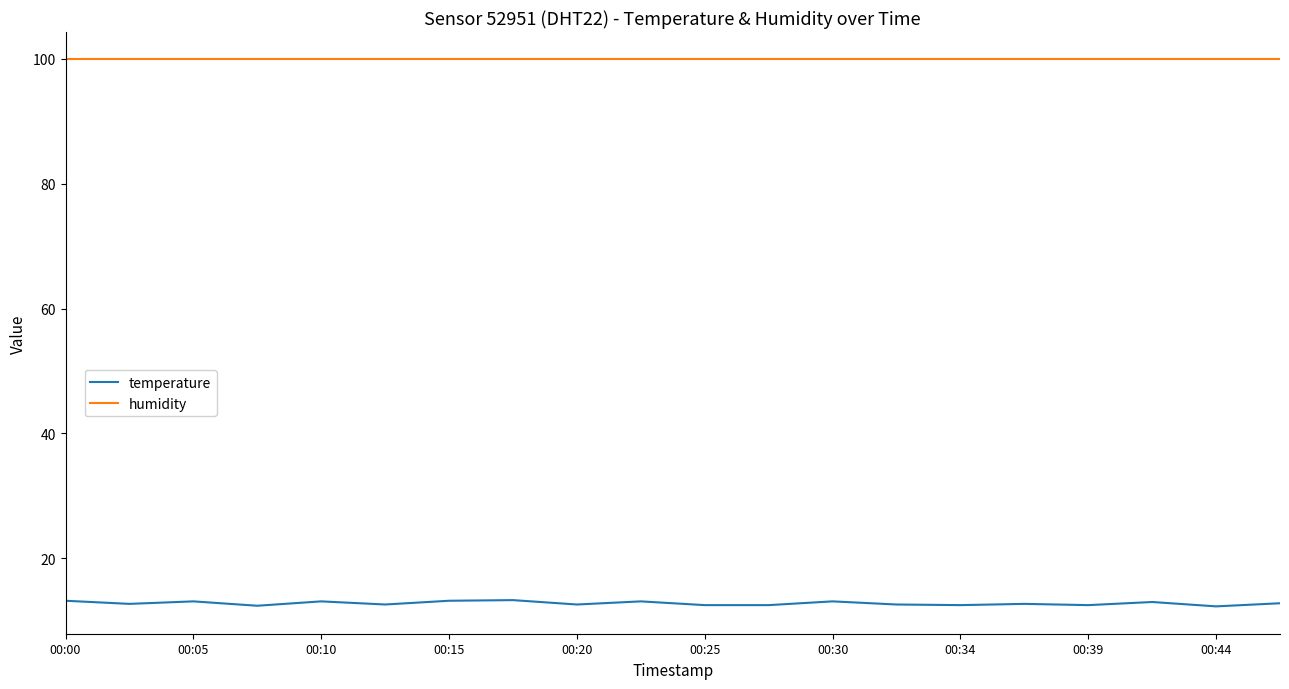

What is the maximum value for temperature?

13.3